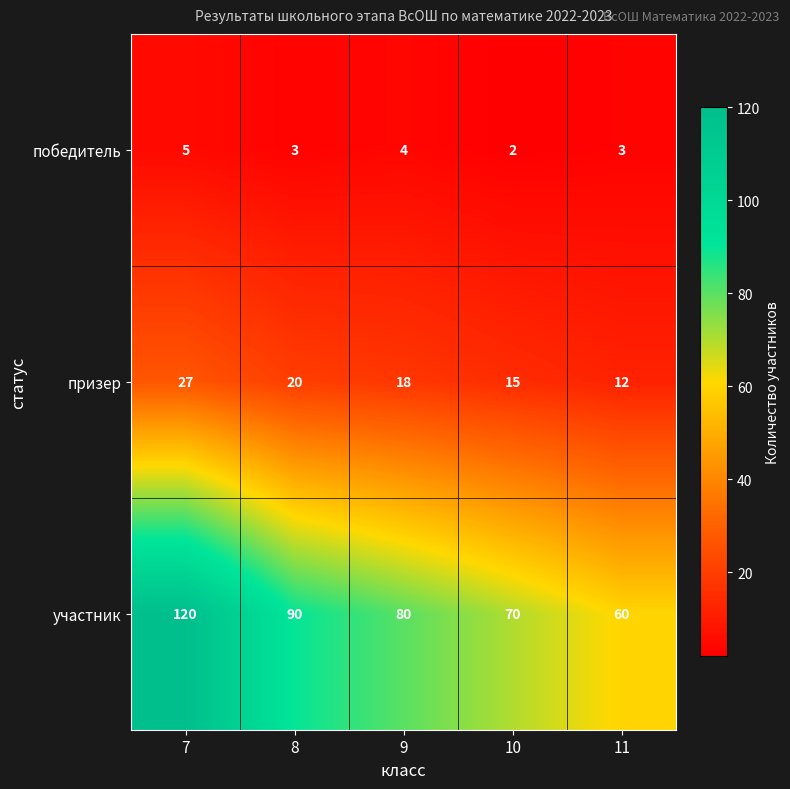

Rank the series by their maximum value, from lowest to highest.

победитель, призер, участник